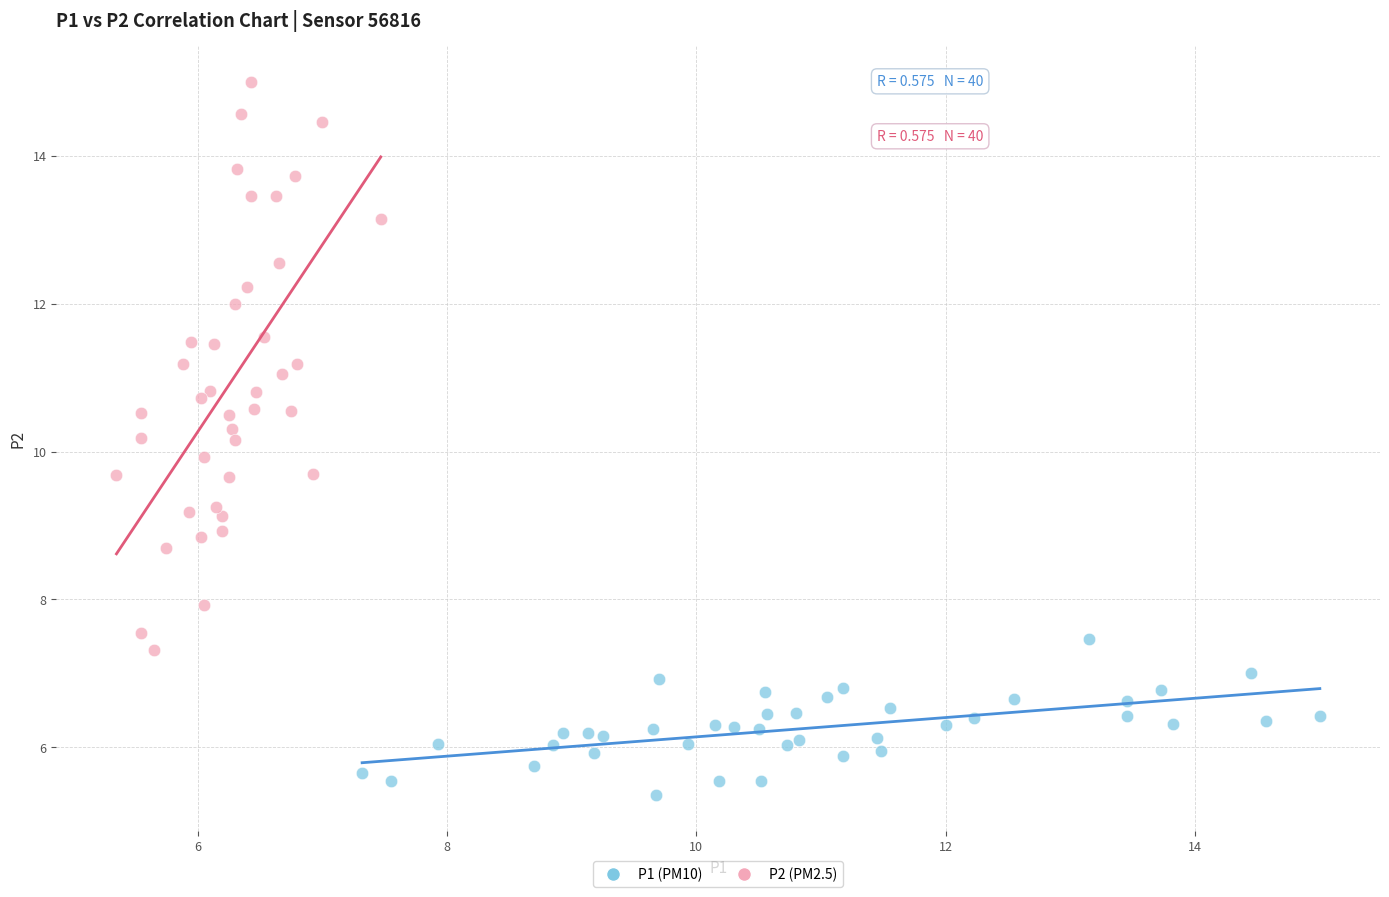

Which series has the widest spread of Y values?

P2 (PM2.5)